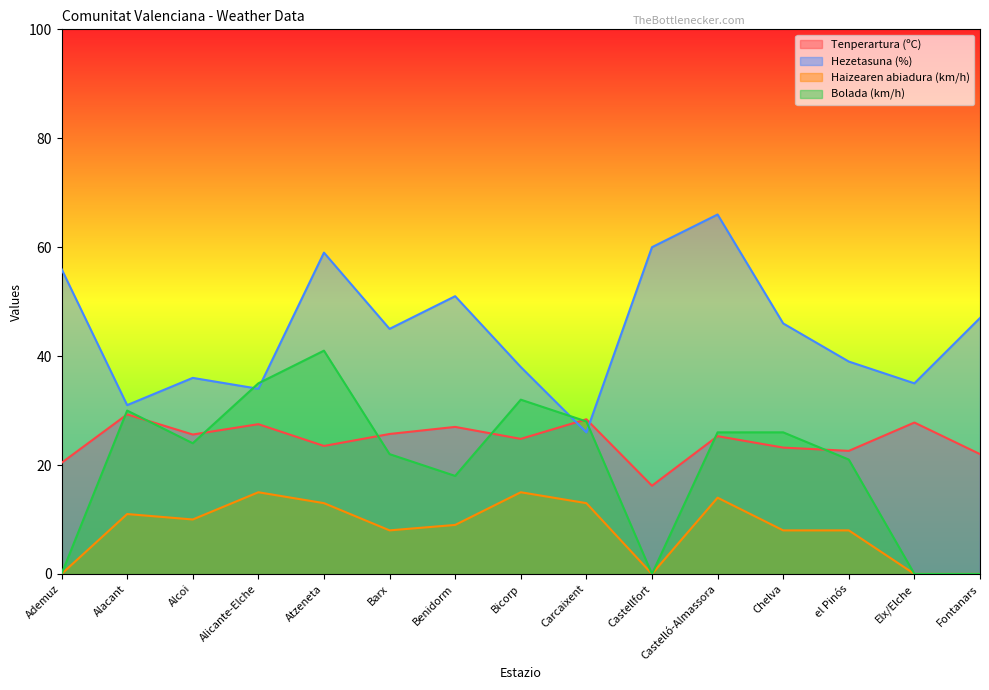

Count the number of data series in this chart.

4